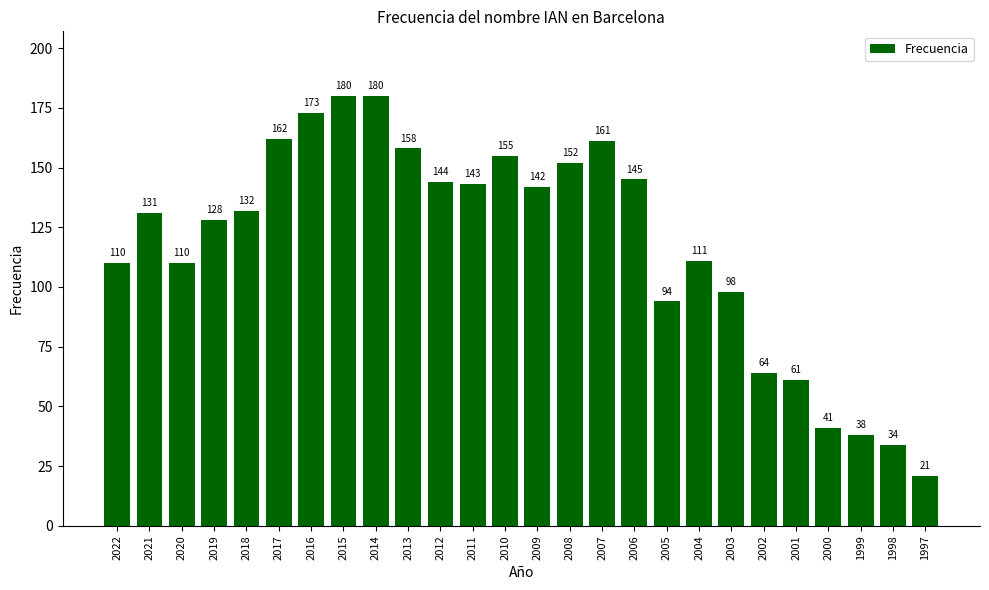

Reading right to left, what are all the values shown in this chart?

21	34	38	41	61	64	98	111	94	145	161	152	142	155	143	144	158	180	180	173	162	132	128	110	131	110